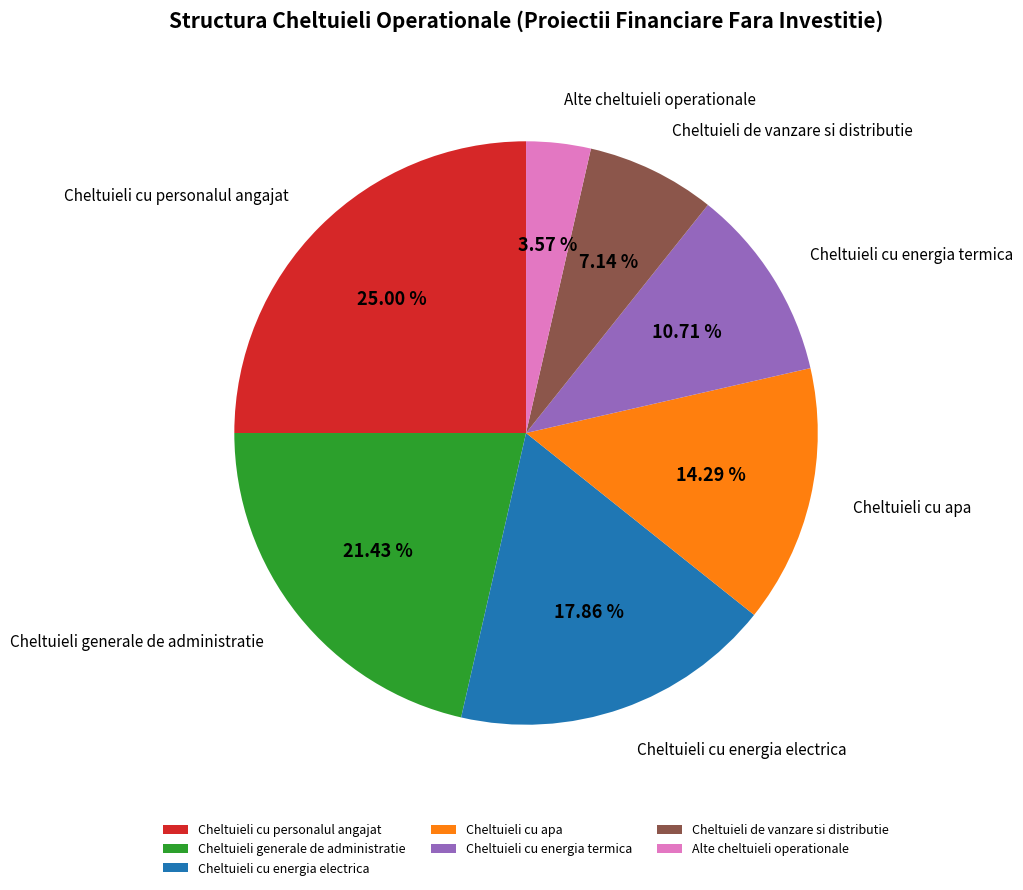

Rank the categories by value from lowest to highest.

Alte cheltuieli operationale, Cheltuieli de vanzare si distributie, Cheltuieli cu energia termica, Cheltuieli cu apa, Cheltuieli cu energia electrica, Cheltuieli generale de administratie, Cheltuieli cu personalul angajat